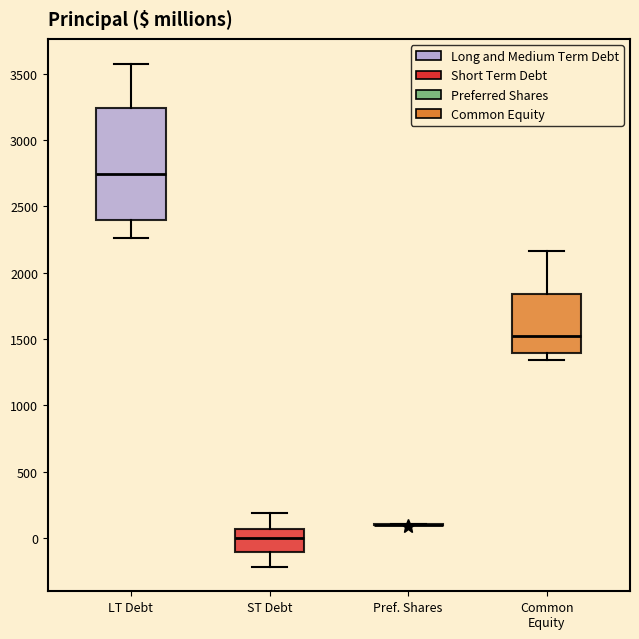

Reading left to right, read every box against the y-axis: the position of its median line, the range the box covers, and the ends of its whiskers. The values are not printed on the chart, so give them approximately, as read against the axis.

LT Debt: median 2750, box 2400 to 3250, whiskers 2250 to 3550
ST Debt: median 0, box -100 to 50, whiskers -200 to 200
Pref. Shares: box collapsed to a line at 100, whiskers 100 to 100
Common Equity: median 1500, box 1400 to 1850, whiskers 1350 to 2150